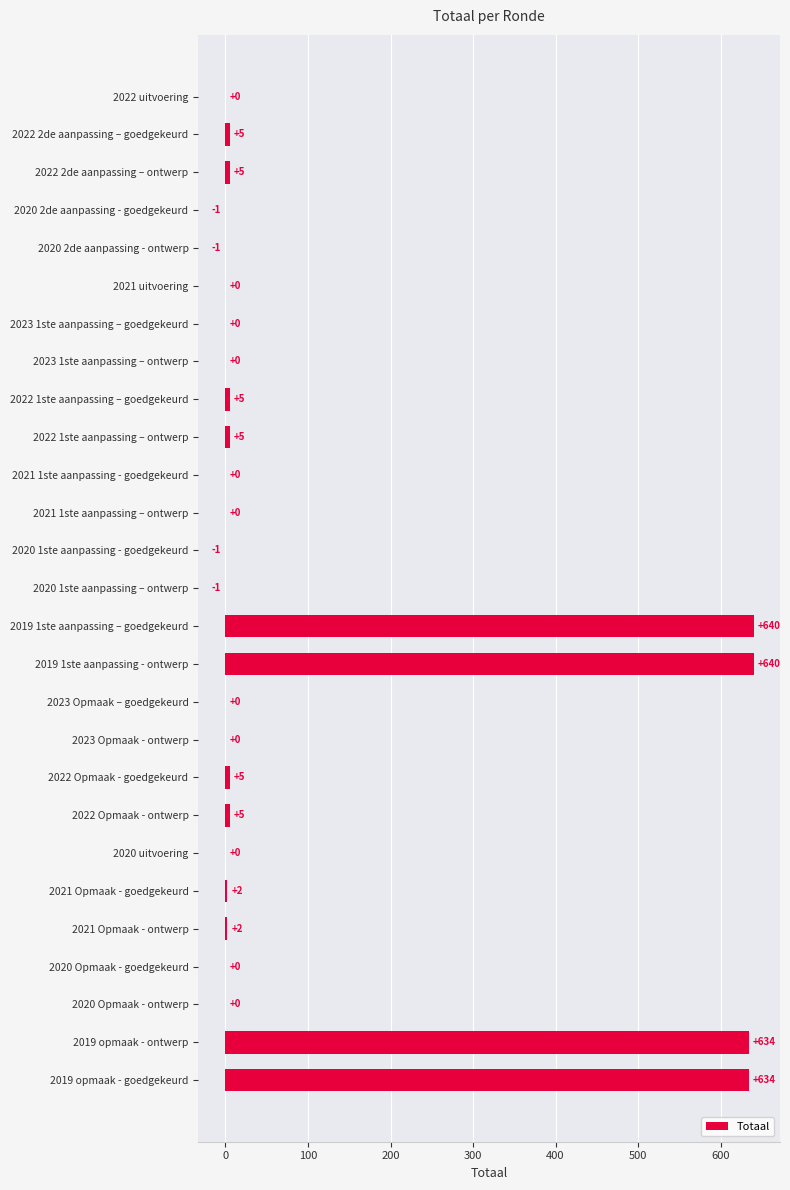

Reading top to bottom, list all the values displayed in this chart.

2022 uitvoering=0	2022 2de aanpassing – goedgekeurd=5	2022 2de aanpassing – ontwerp=5	2020 2de aanpassing - goedgekeurd=-1	2020 2de aanpassing - ontwerp=-1	2021 uitvoering=0	2023 1ste aanpassing – goedgekeurd=0	2023 1ste aanpassing – ontwerp=0	2022 1ste aanpassing – goedgekeurd=5	2022 1ste aanpassing – ontwerp=5	2021 1ste aanpassing - goedgekeurd=0	2021 1ste aanpassing – ontwerp=0	2020 1ste aanpassing - goedgekeurd=-1	2020 1ste aanpassing – ontwerp=-1	2019 1ste aanpassing – goedgekeurd=640	2019 1ste aanpassing - ontwerp=640	2023 Opmaak – goedgekeurd=0	2023 Opmaak - ontwerp=0	2022 Opmaak - goedgekeurd=5	2022 Opmaak - ontwerp=5	2020 uitvoering=0	2021 Opmaak - goedgekeurd=2	2021 Opmaak - ontwerp=2	2020 Opmaak - goedgekeurd=0	2020 Opmaak - ontwerp=0	2019 opmaak - ontwerp=634	2019 opmaak - goedgekeurd=634